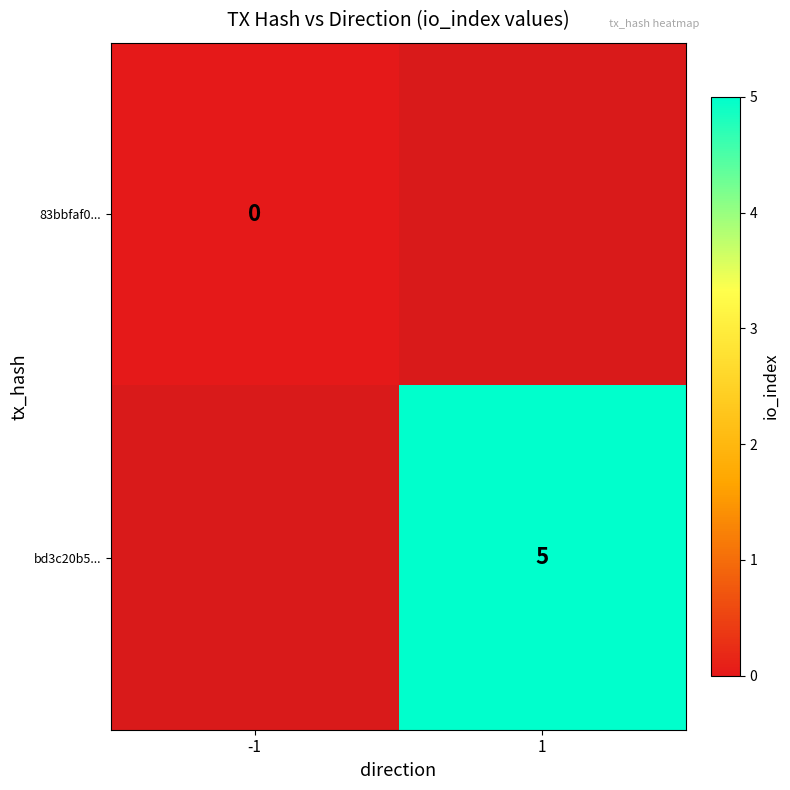

Is the value of 83bbfaf0... at -1 greater than the value of bd3c20b5... at 1?

No